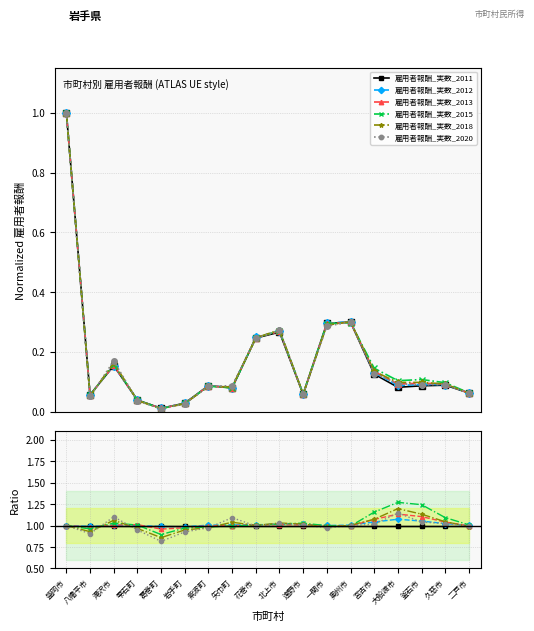

At which category does 雇用者報酬_実数_2020 reach its first local valley?

八幡平市